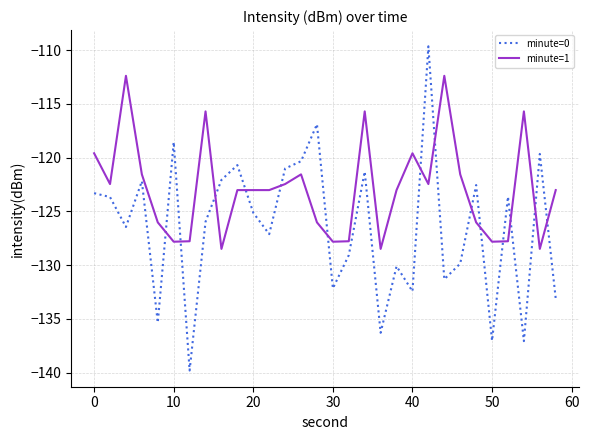

True or false: minute=0 and minute=1 intersect in this chart.

True